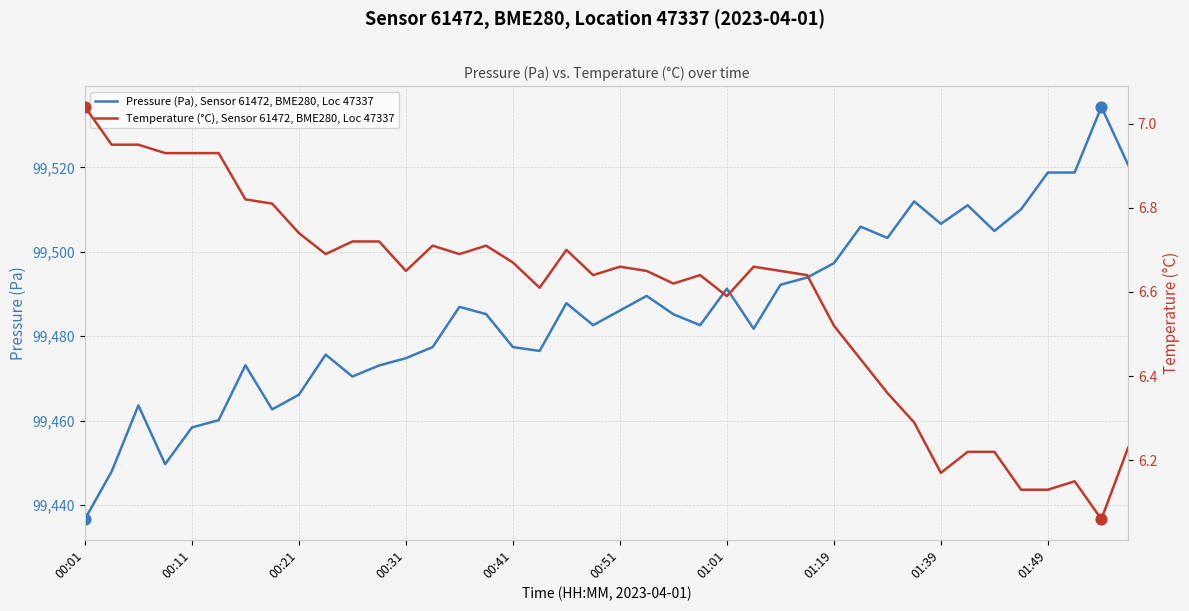

Which series has the largest Y range (max minus min)?

Pressure (Pa), Sensor 61472, BME280, Loc 47337